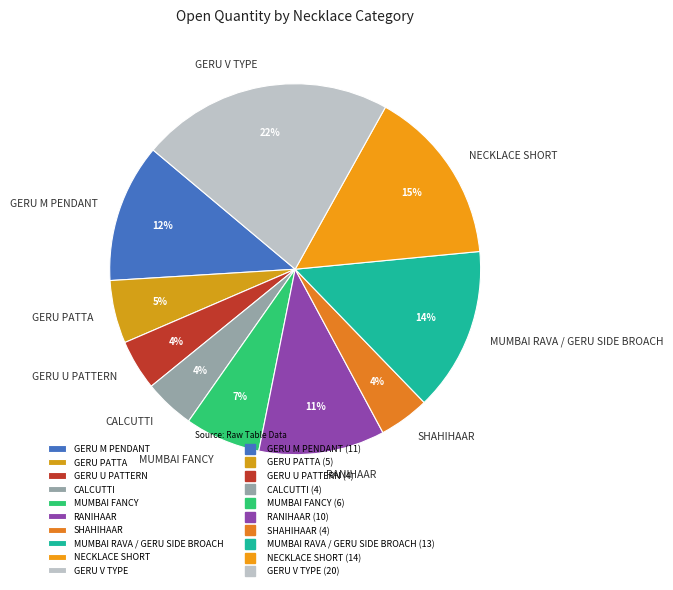

Which category has the biggest portion of the pie?

GERU V TYPE